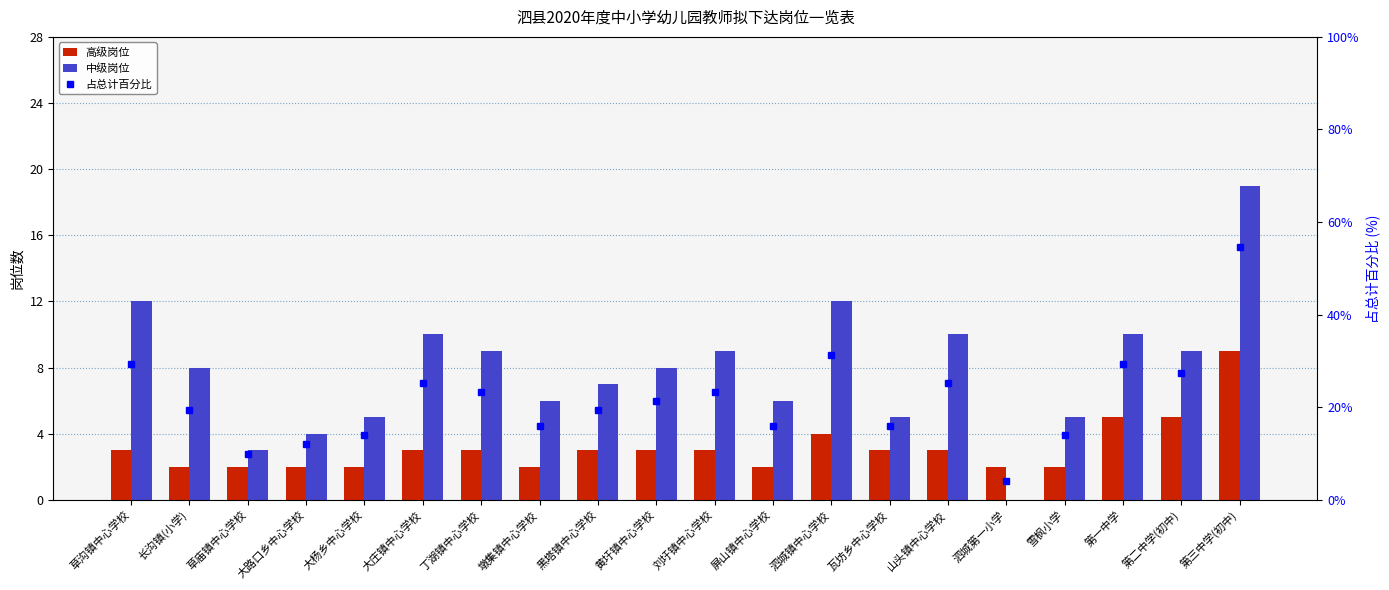

What is the spread (max minus min) of values at 草庙镇中心学校?

1.5